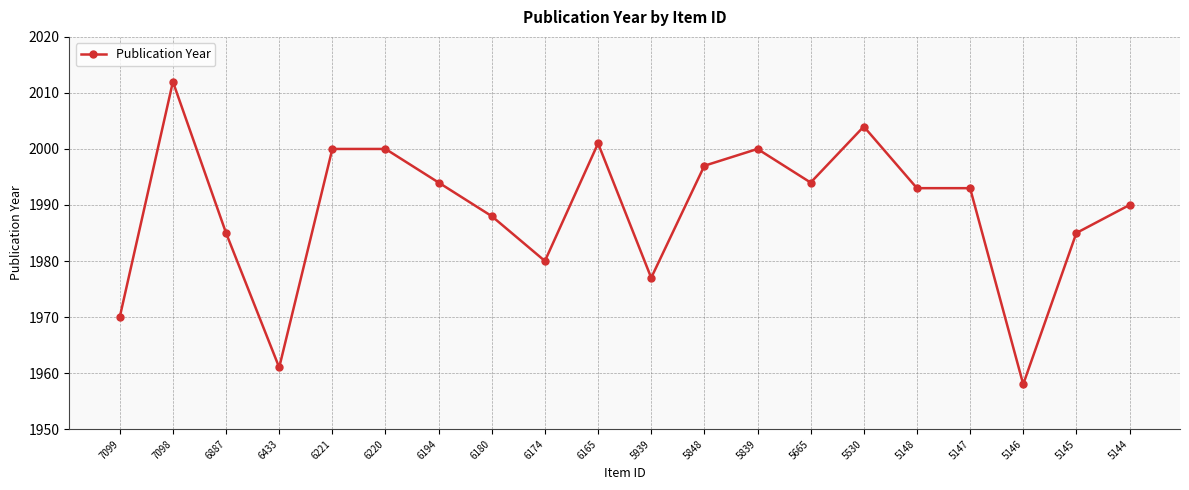

True or false: the data shows 1994 at 5665.

True